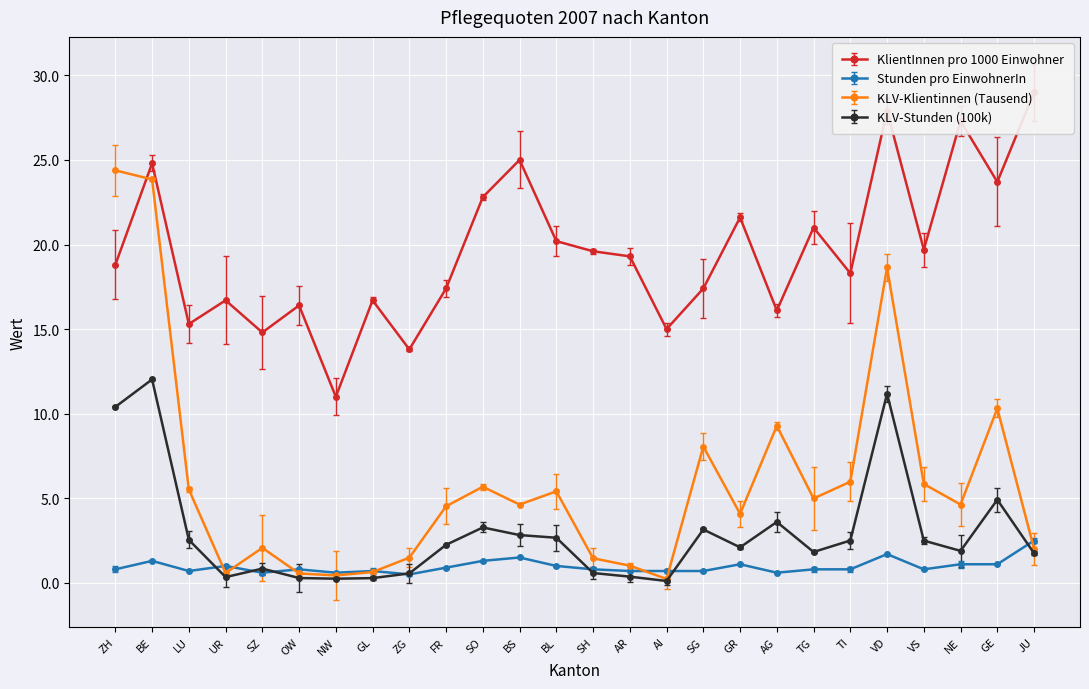

Which series has the largest range (max minus min)?

KLV-Klientinnen (Tausend)